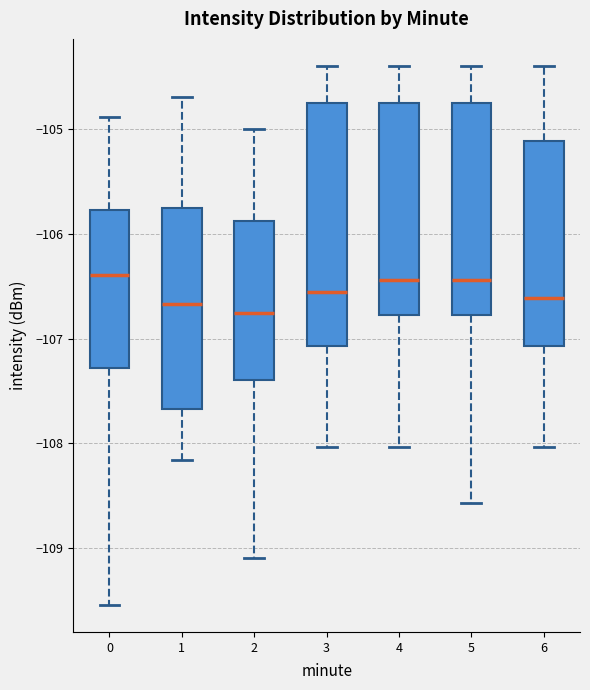

Reading left to right, read every box against the y-axis: the position of its median line, the range the box covers, and the ends of its whiskers. The values are not printed on the chart, so give them approximately, as read against the axis.

0: median -106.4, box -107.3 to -105.8, whiskers -109.5 to -104.9
1: median -106.7, box -107.7 to -105.8, whiskers -108.2 to -104.7
2: median -106.8, box -107.4 to -105.9, whiskers -109.1 to -105.0
3: median -106.6, box -107.1 to -104.8, whiskers -108.0 to -104.4
4: median -106.4, box -106.8 to -104.8, whiskers -108.0 to -104.4
5: median -106.4, box -106.8 to -104.8, whiskers -108.6 to -104.4
6: median -106.6, box -107.1 to -105.1, whiskers -108.0 to -104.4